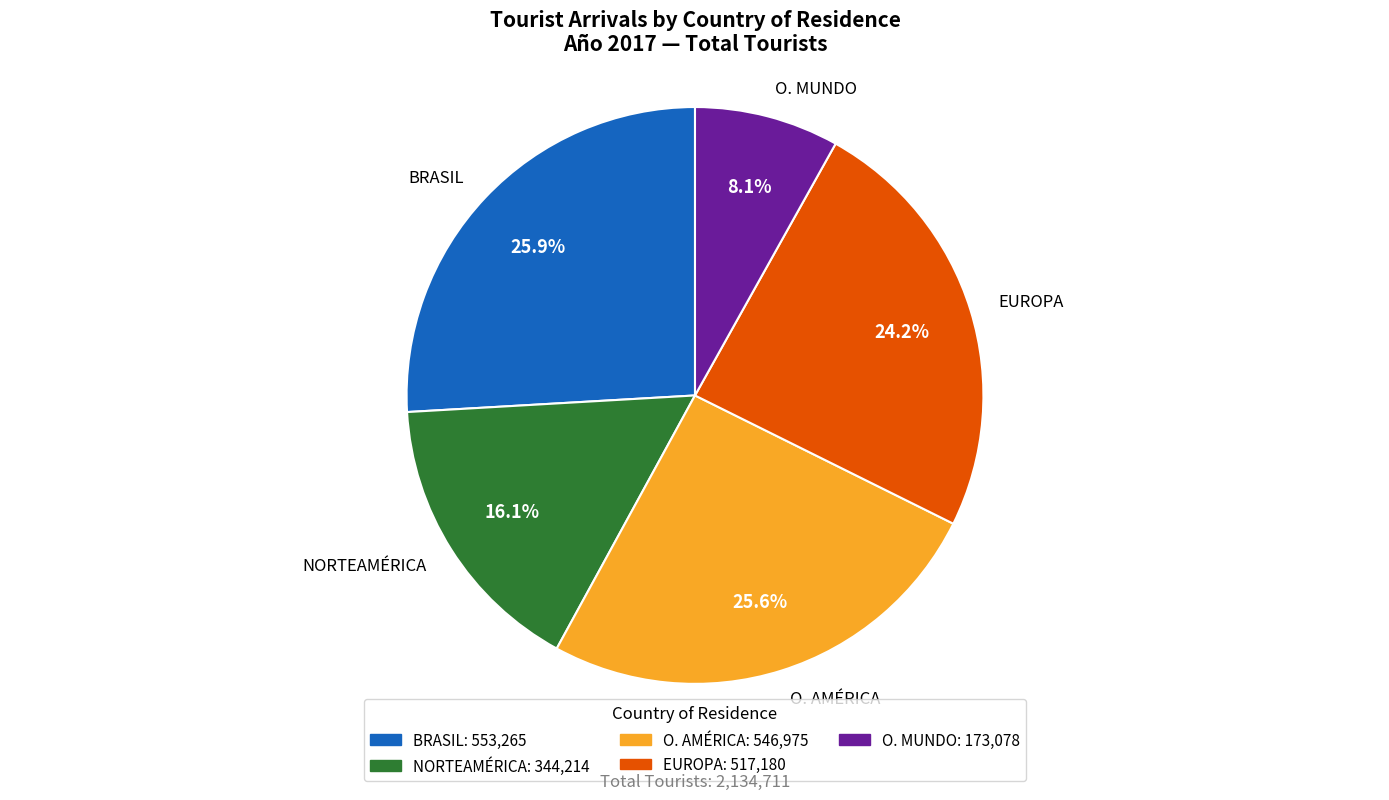

Which slice is the smallest?

O. MUNDO